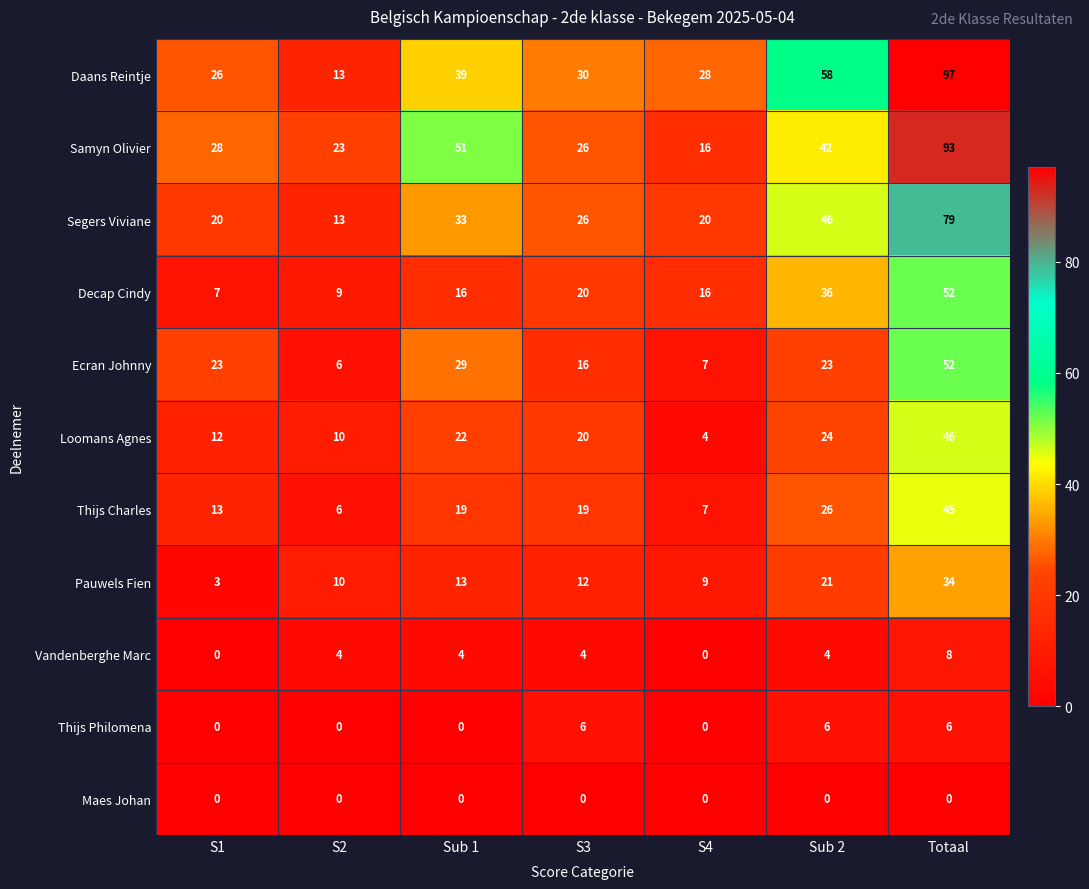

What is the difference between the Samyn Olivier values at Totaal and Sub 2?

51